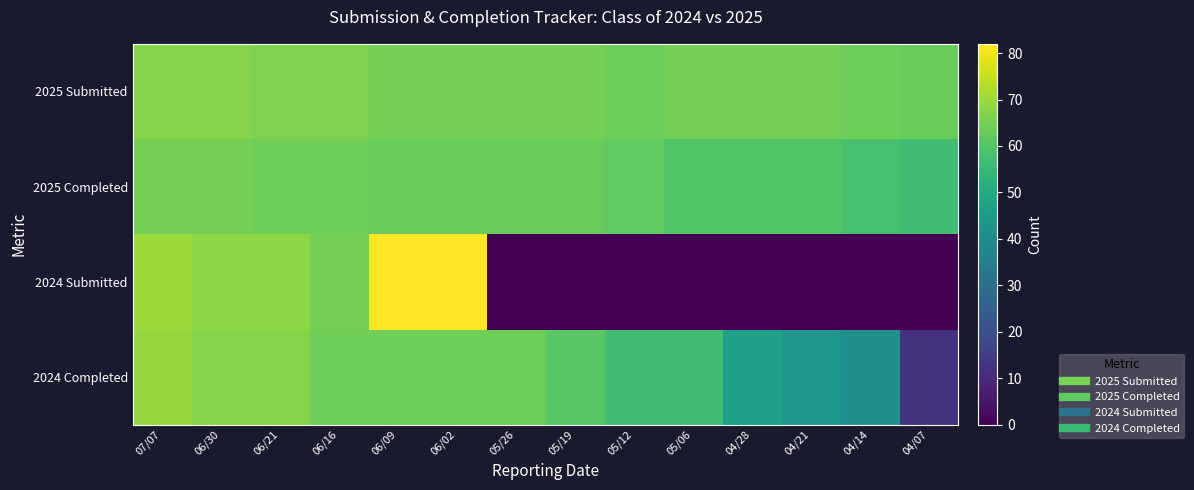

Count the number of data series in this chart.

4